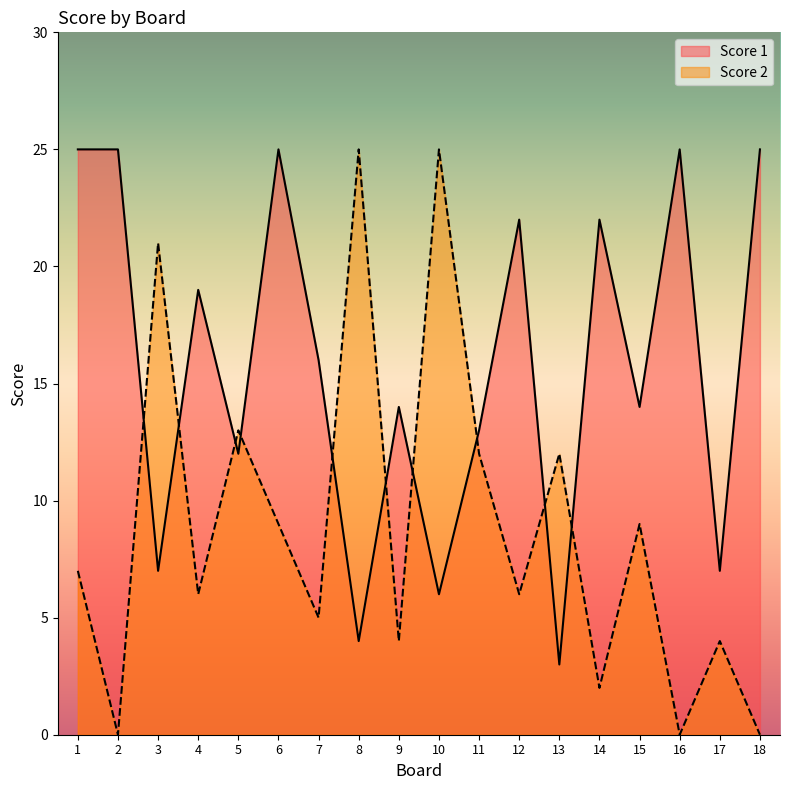

Rank the series by their maximum value, from lowest to highest.

Score 1, Score 2